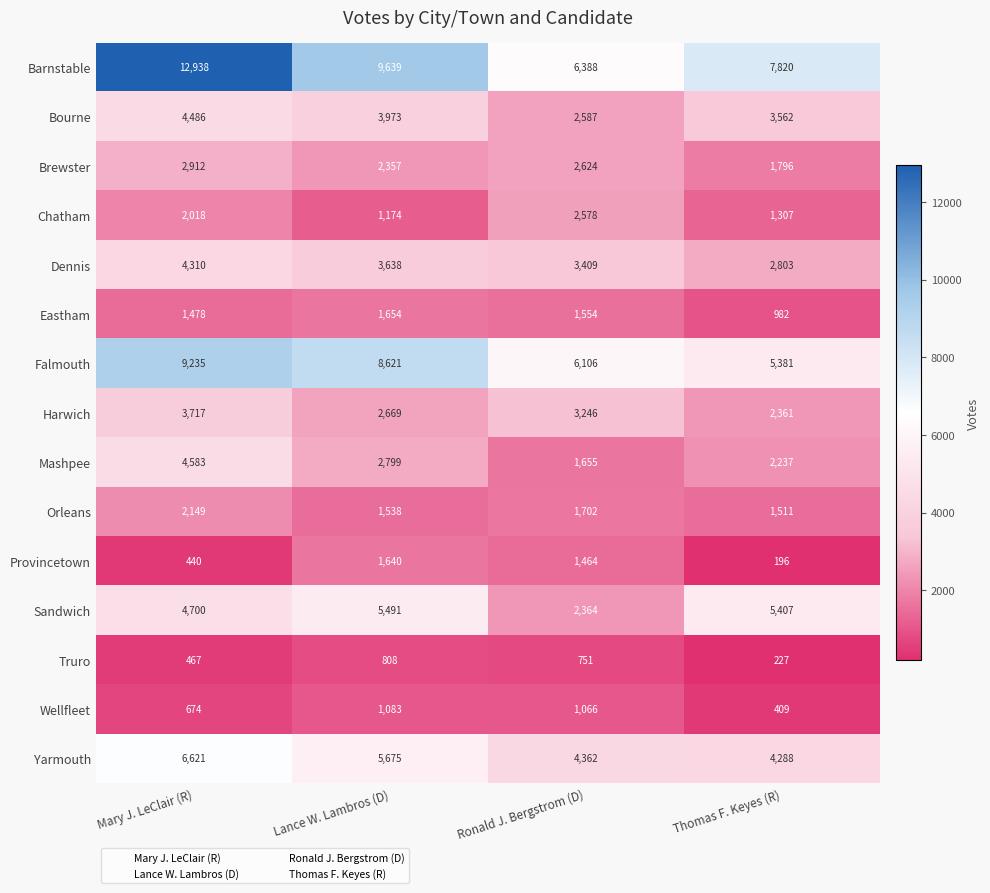

Between Ronald J. Bergstrom (D) and Thomas F. Keyes (R), which series saw the biggest shift?

Sandwich